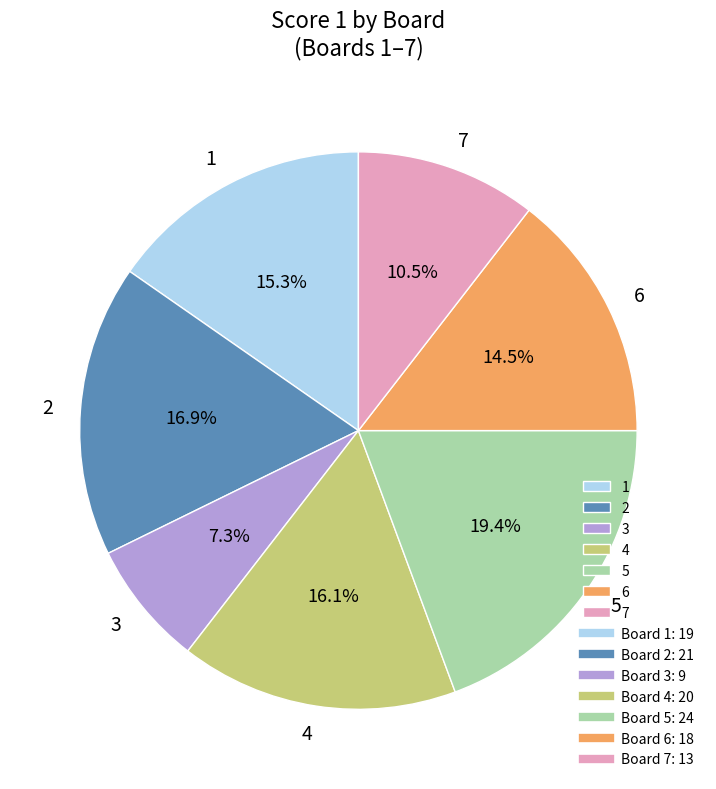

To the nearest percent, what is the combined percentage of 6 and 7?

25%